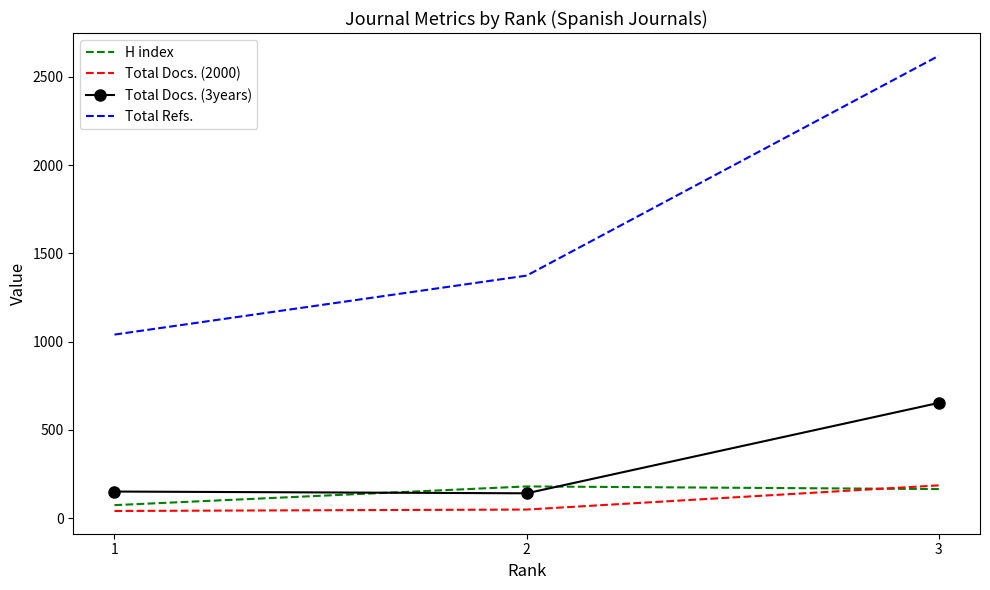

What is the lowest value of the Total Docs. (3years) series?

141